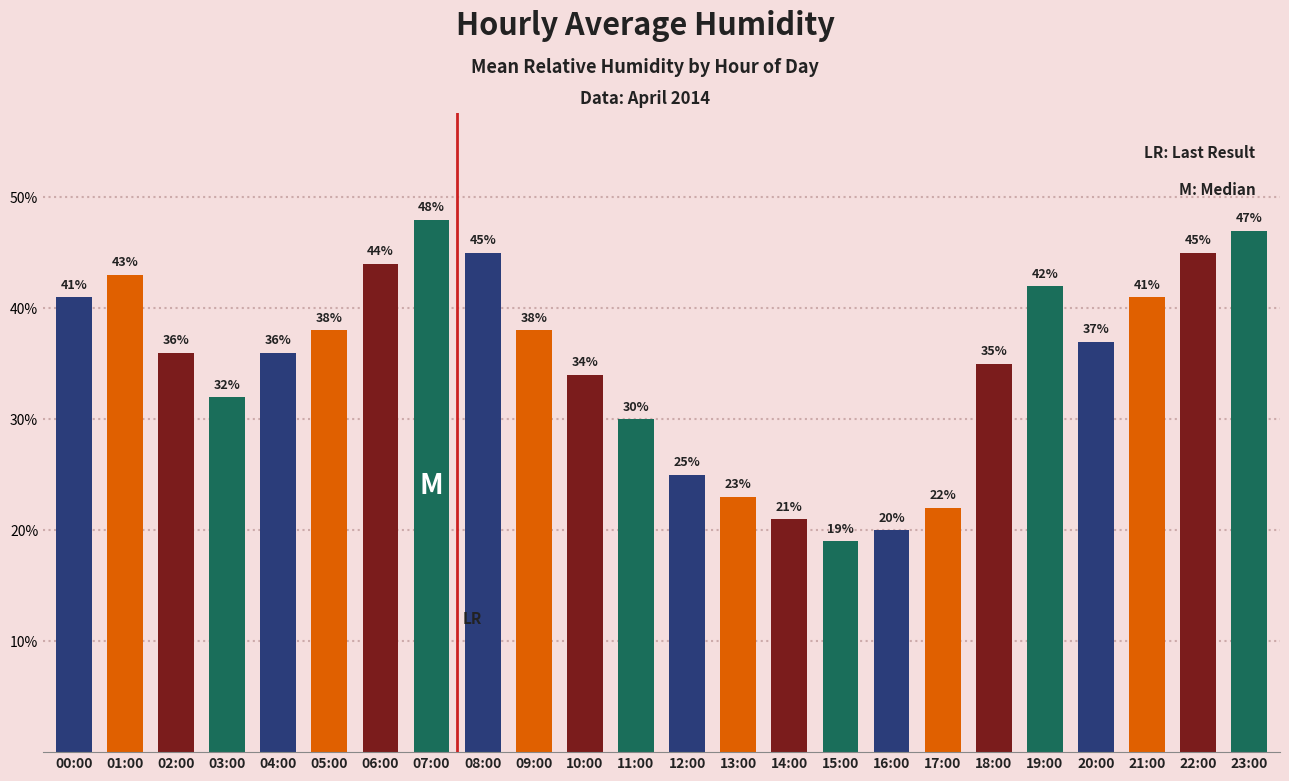

What is the sum of all values?

842